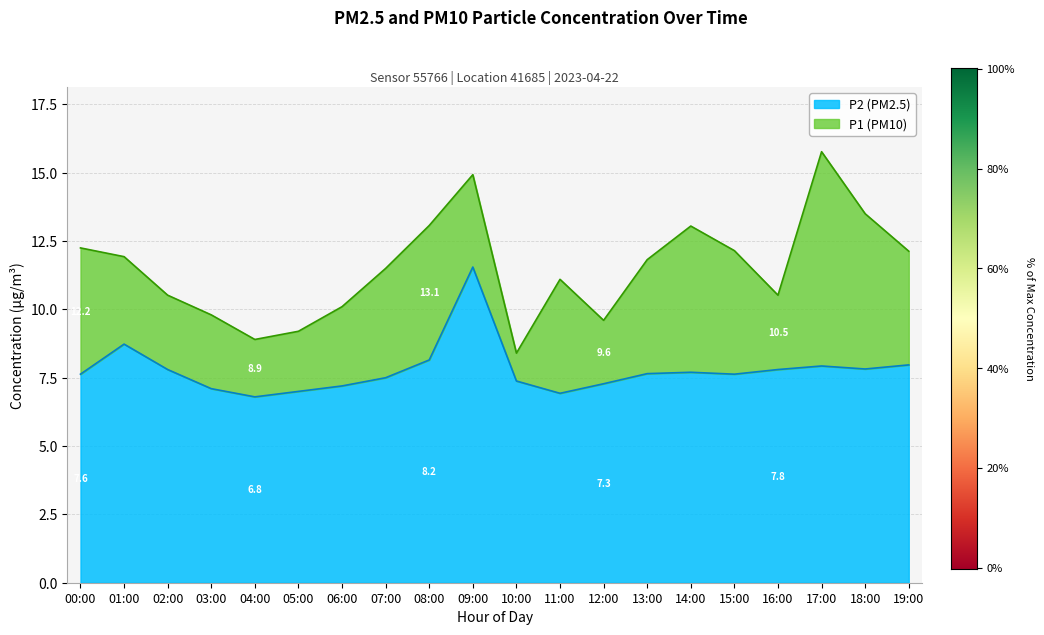

What are all the series names shown in the legend?

P2 (PM2.5), P1 (PM10)